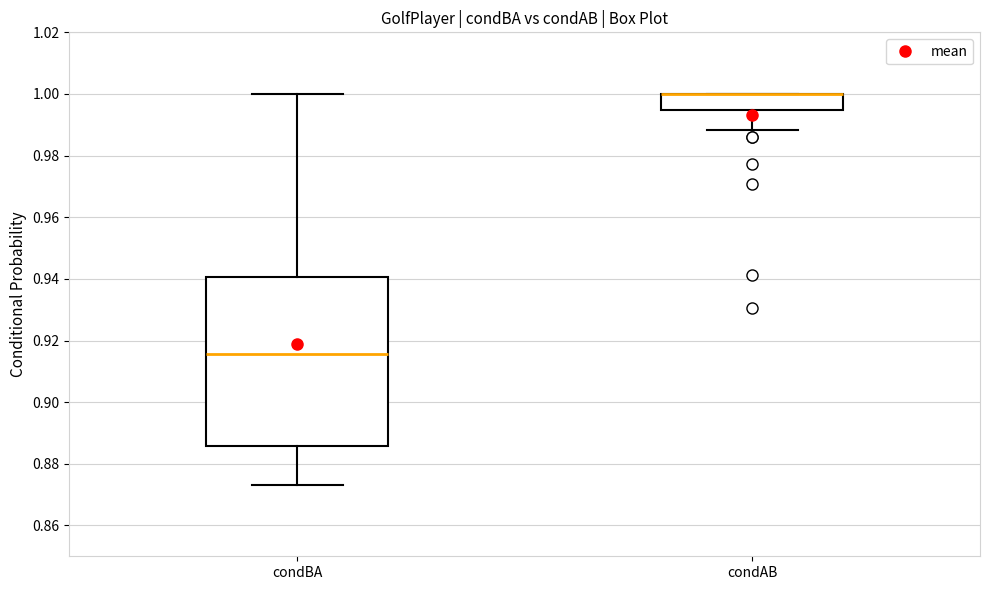

Where is the lower edge of the box for condBA on the y-axis? The values are not printed on the chart, so give them approximately, as read against the axis.

0.886